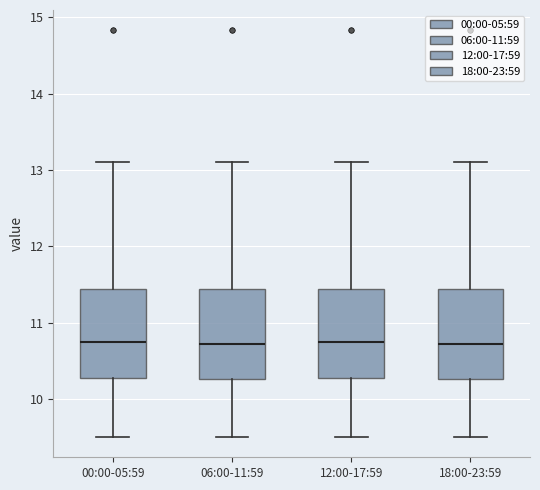

Reading left to right, read every box against the y-axis: the position of its median line, the range the box covers, and the ends of its whiskers. The values are not printed on the chart, so give them approximately, as read against the axis.

00:00-05:59: median 10.8, box 10.3 to 11.4, whiskers 9.5 to 13.1
06:00-11:59: median 10.7, box 10.3 to 11.4, whiskers 9.5 to 13.1
12:00-17:59: median 10.8, box 10.3 to 11.4, whiskers 9.5 to 13.1
18:00-23:59: median 10.7, box 10.3 to 11.4, whiskers 9.5 to 13.1